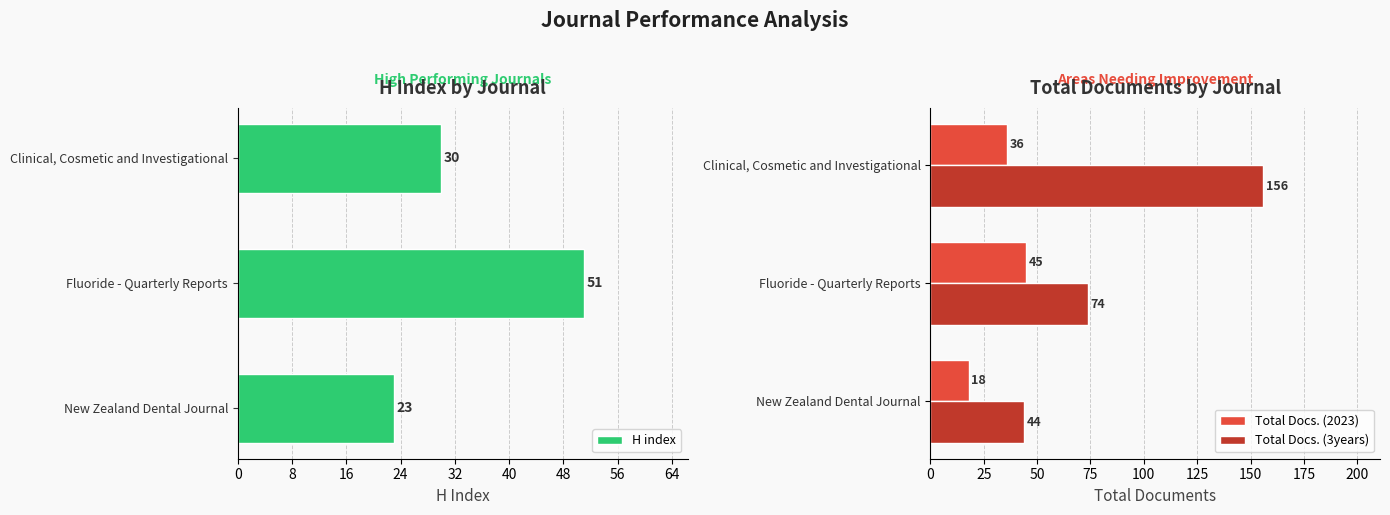

How many bars are there in total?

9